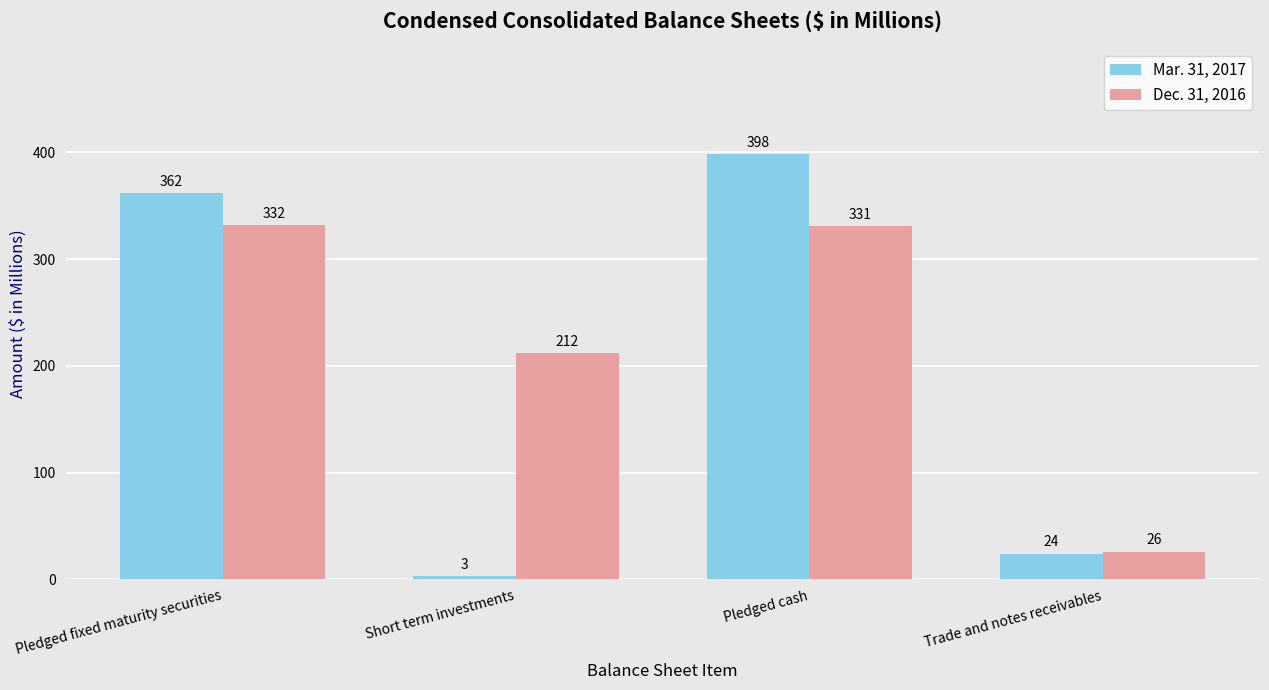

Reading left to right, list all the values displayed in this chart.

Mar. 31, 2017: 362	3	398	24
Dec. 31, 2016: 332	212	331	26